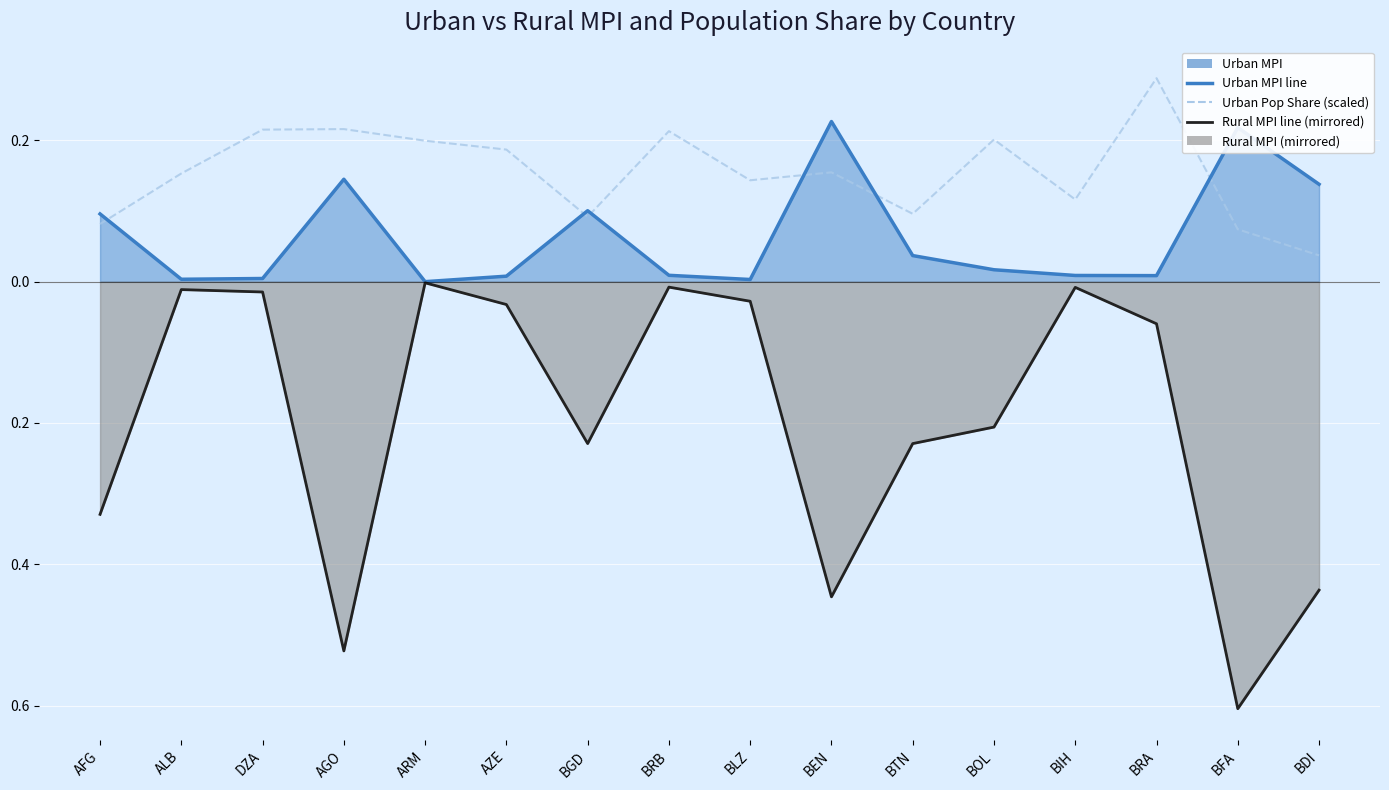

What is the label of the 9th point from the right?

BRB